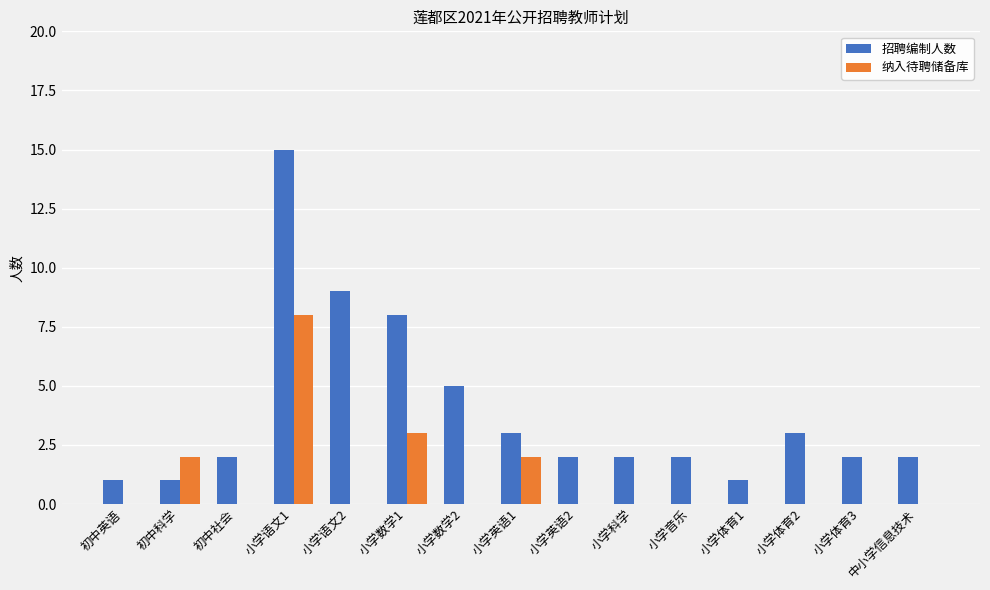

Which label corresponds to the largest value in the chart?

小学语文1